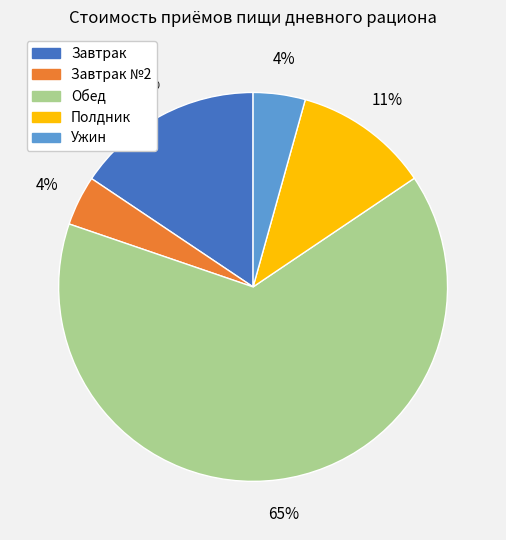

True or false: Завтрак №2 accounts for 4% of the total.

True